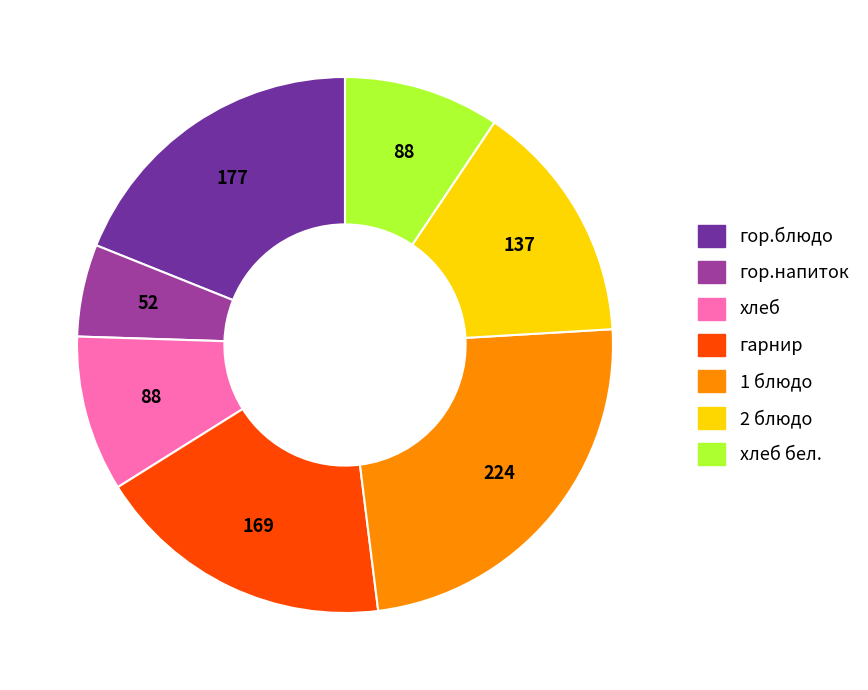

Is there any slice that represents more than half of the pie?

No